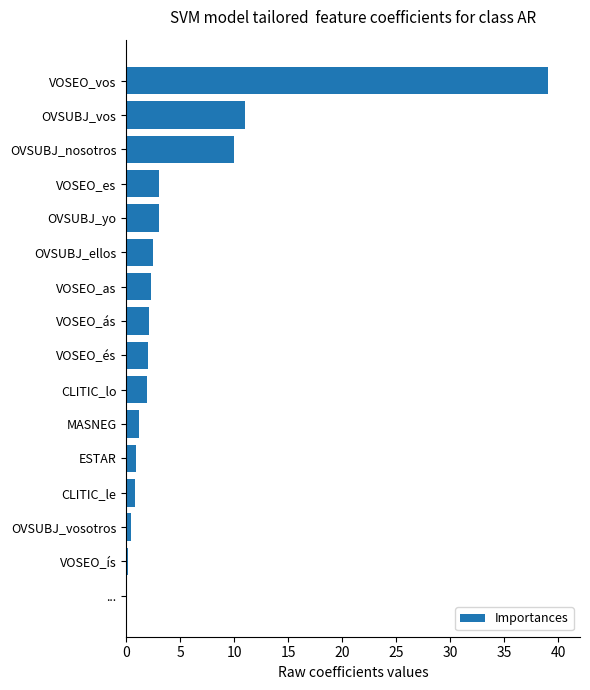

Is it true that the value at VOSEO_vos is 39.0?

True